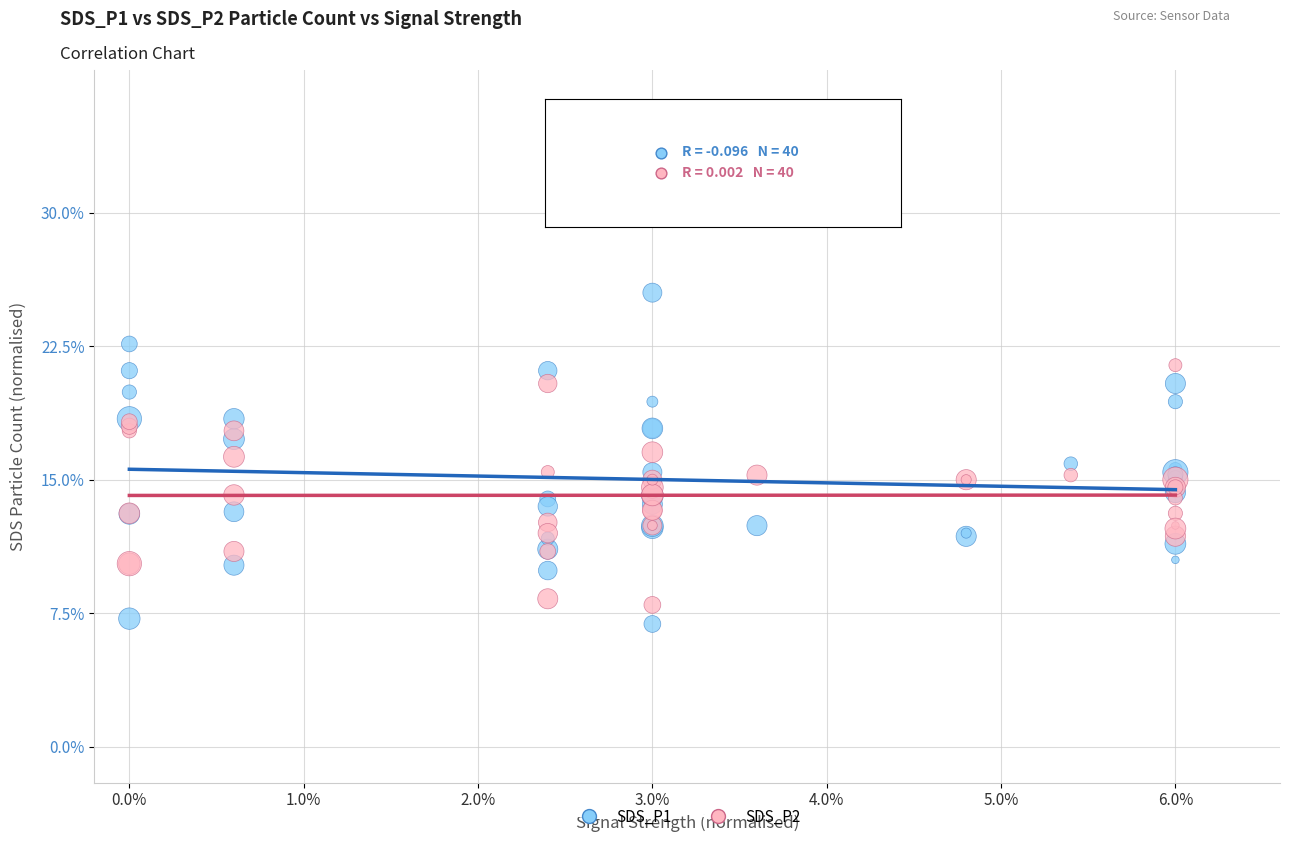

What are all the series names shown in the legend?

SDS_P1, SDS_P2